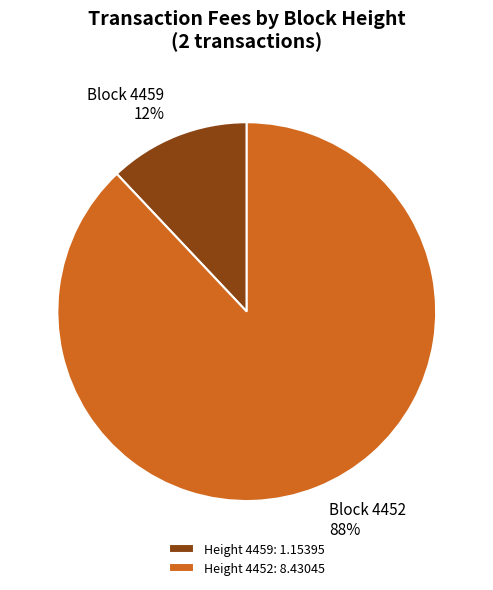

Is it true that Height 4452: 8.43045 is 88% of the pie?

True